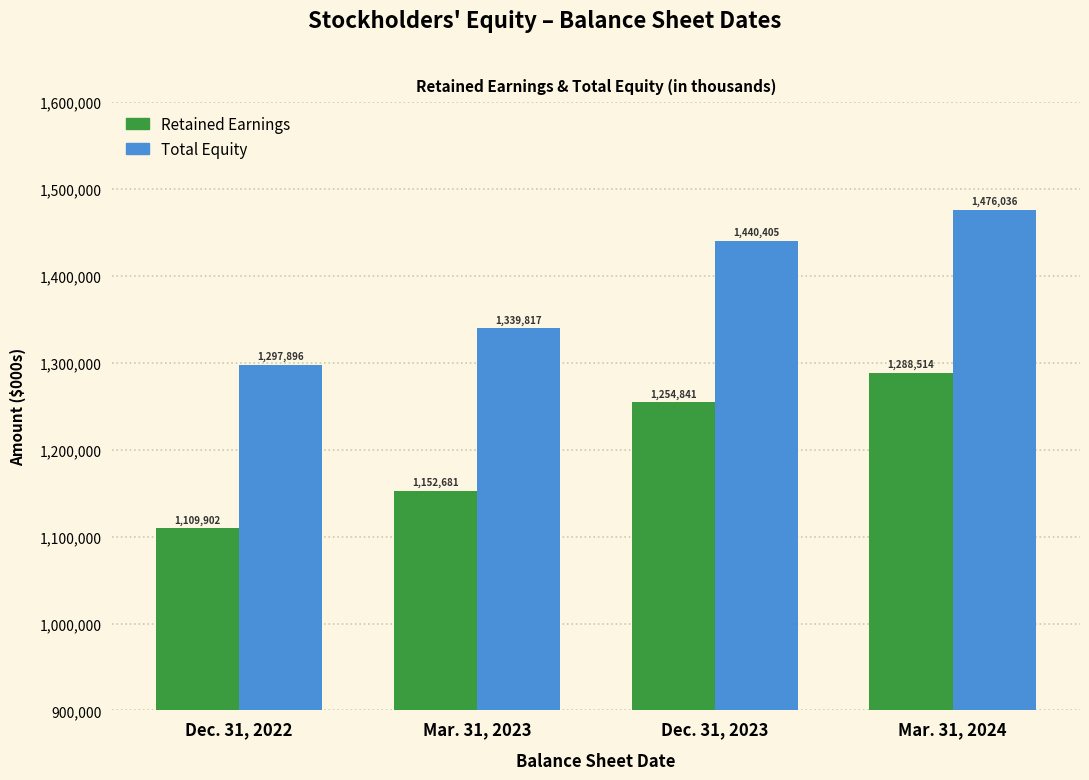

Reading right to left, what are all the values shown in this chart?

Retained Earnings: 1288514	1254841	1152681	1109902
Total Equity: 1476036	1440405	1339817	1297896